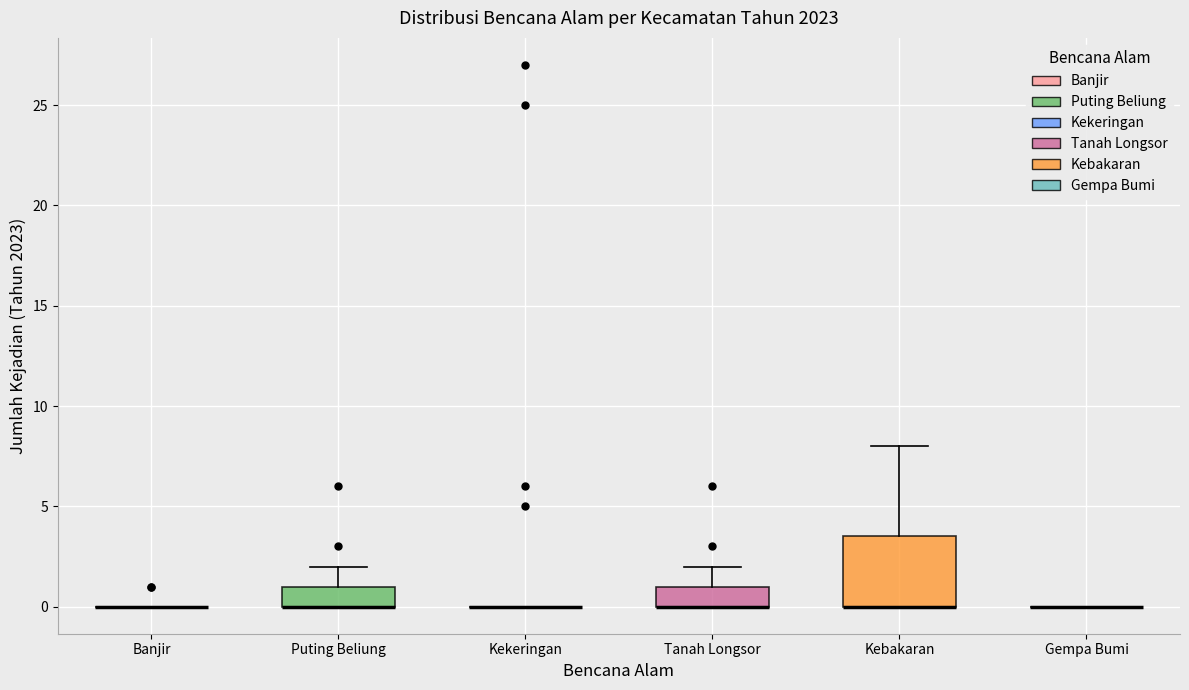

Comparing the boxes themselves (not the whiskers), which one is the tallest?

Kebakaran